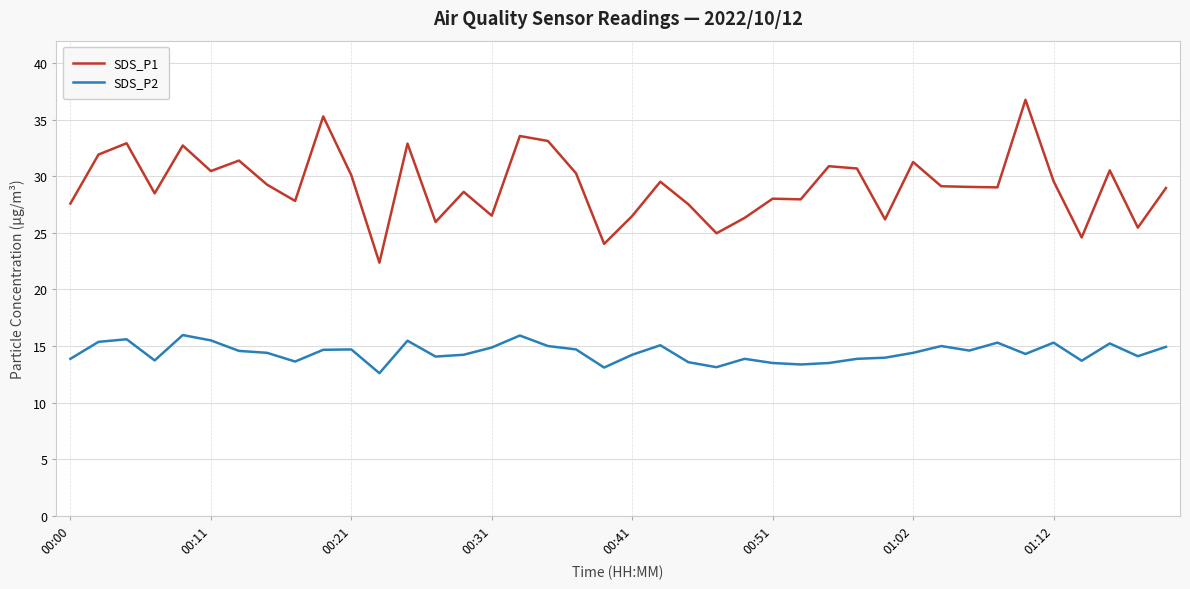

Which series has the largest total across all categories?

SDS_P1